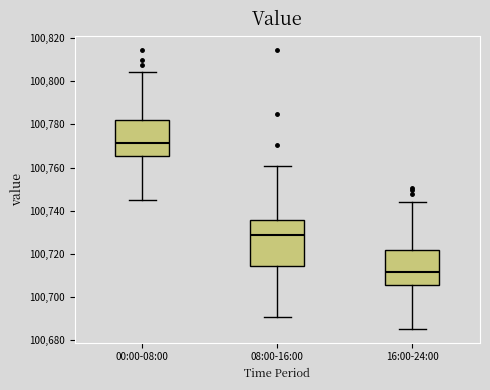

Where is the upper edge of the box for 08:00-16:00 on the y-axis? The values are not printed on the chart, so give them approximately, as read against the axis.

100736